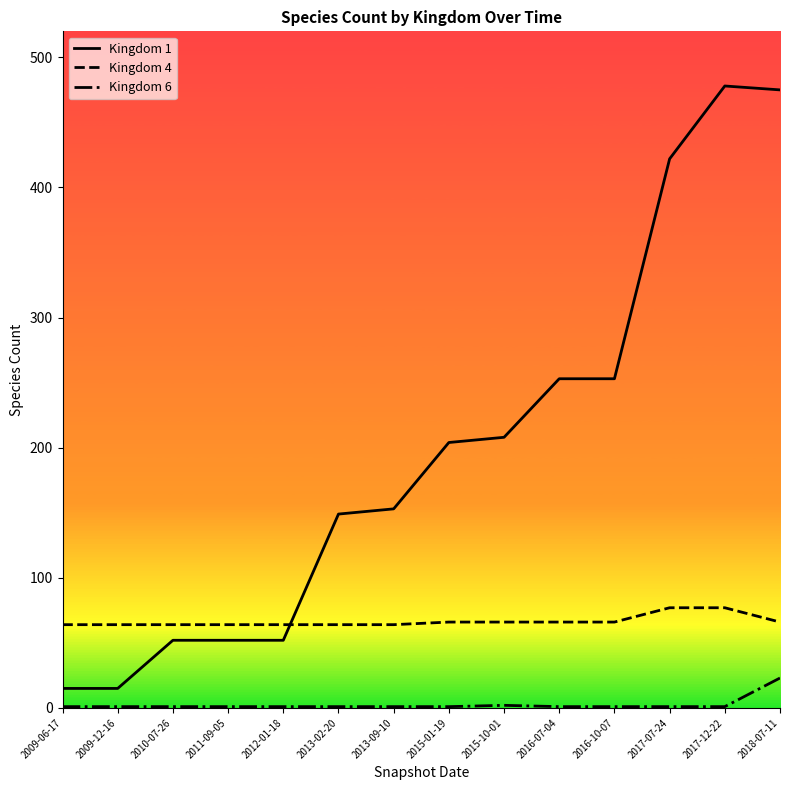

Which series has the largest total across all categories?

Kingdom 1